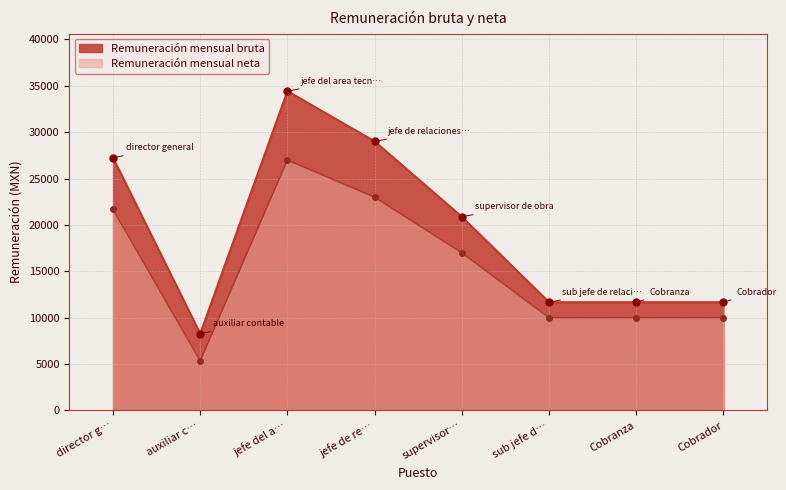

The value of Remuneración mensual bruta at Cobranza is 17541.7. True or false?

False